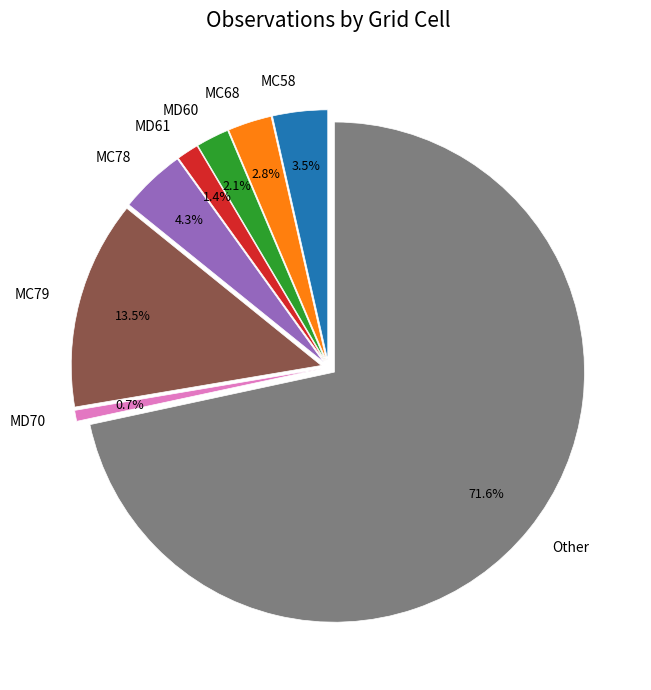

Do MD60 and MD61 together represent more than half of the pie?

No